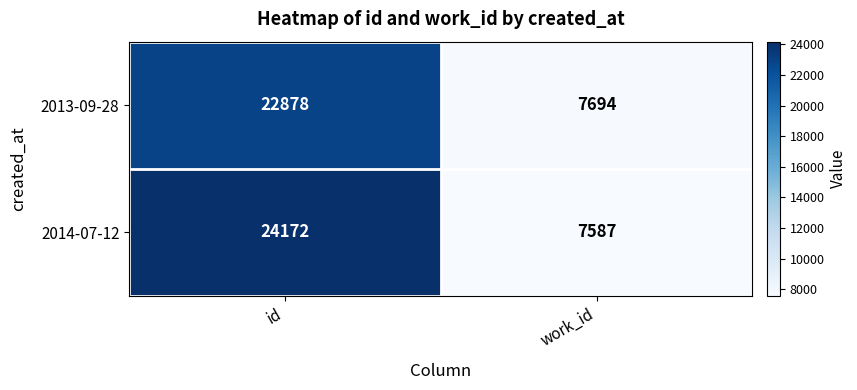

Where is 2014-07-12 nearest to the value 15879?

work_id